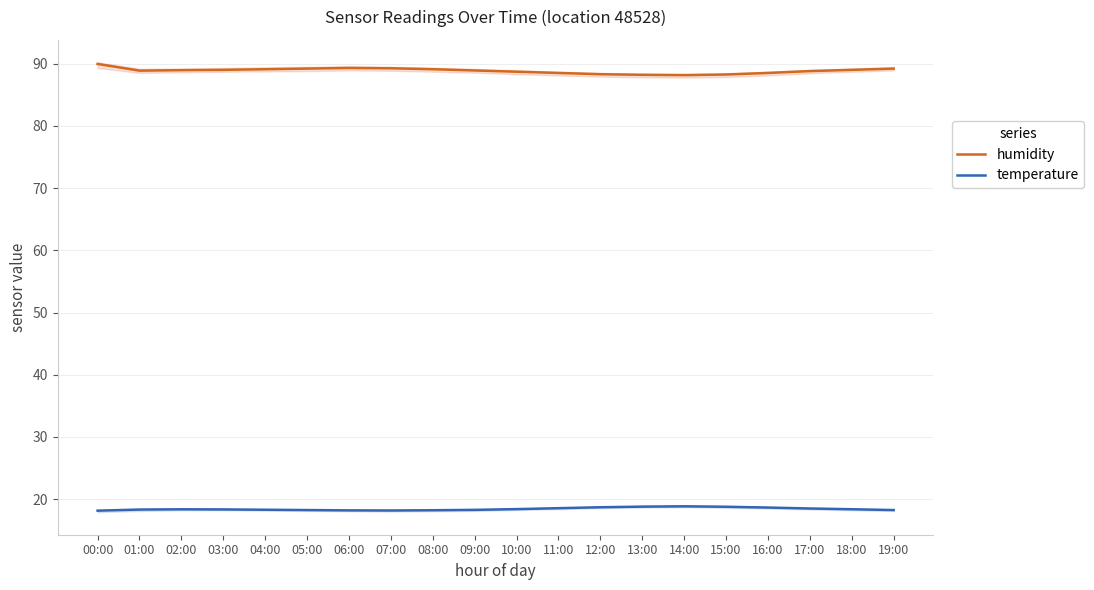

Reading left to right, list all the values displayed in this chart.

humidity: 00:00=90.0	01:00=88.9	02:00=89.0	03:00=89.0	04:00=89.1	05:00=89.2	06:00=89.3	07:00=89.2	08:00=89.1	09:00=88.9	10:00=88.7	11:00=88.5	12:00=88.3	13:00=88.2	14:00=88.2	15:00=88.2	16:00=88.5	17:00=88.8	18:00=89.0	19:00=89.2
temperature: 00:00=18.1	01:00=18.3	02:00=18.4	03:00=18.4	04:00=18.3	05:00=18.2	06:00=18.2	07:00=18.2	08:00=18.2	09:00=18.3	10:00=18.4	11:00=18.6	12:00=18.7	13:00=18.8	14:00=18.9	15:00=18.8	16:00=18.6	17:00=18.5	18:00=18.4	19:00=18.2